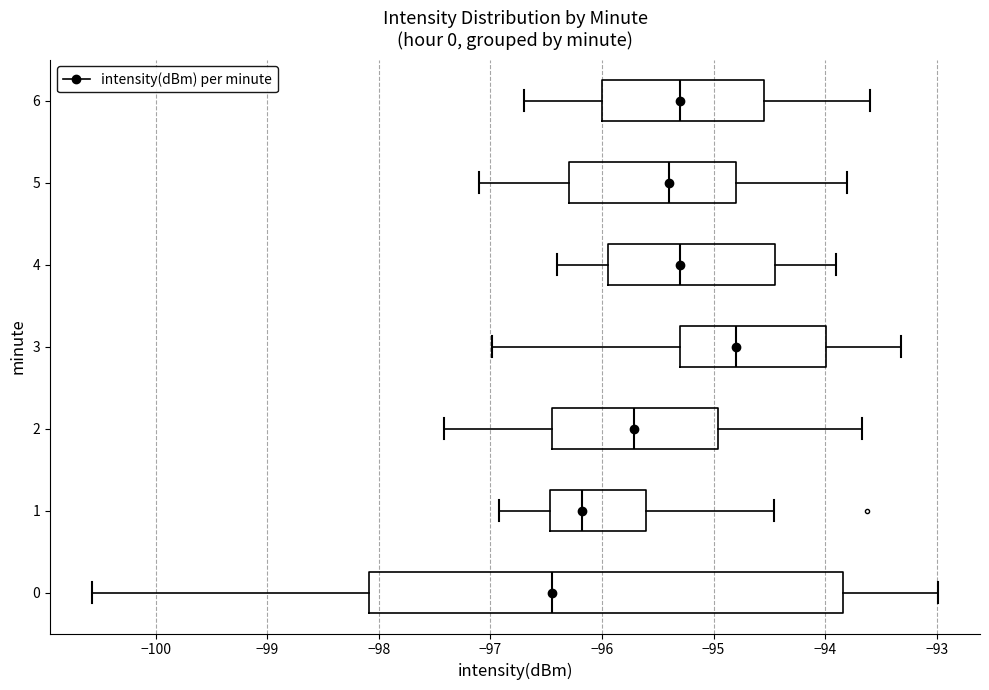

Which box has the furthest to the right median line?

3